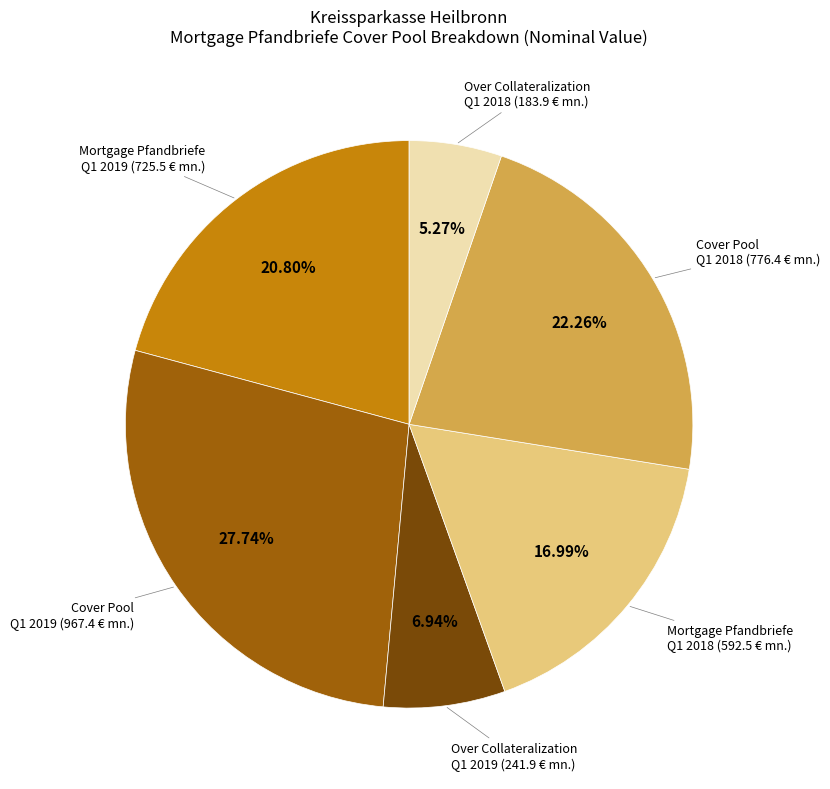

Does any single category account for the majority?

No